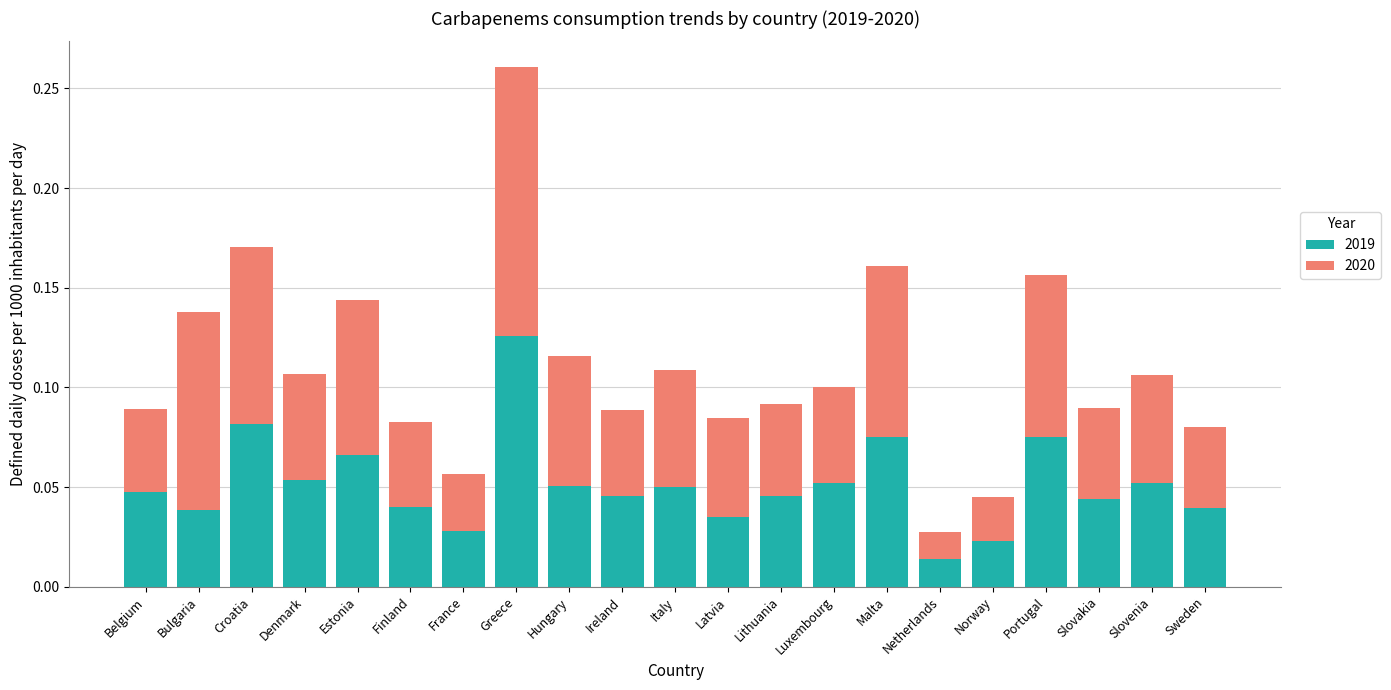

The value of 2019 at Slovenia is 0.1. True or false?

True